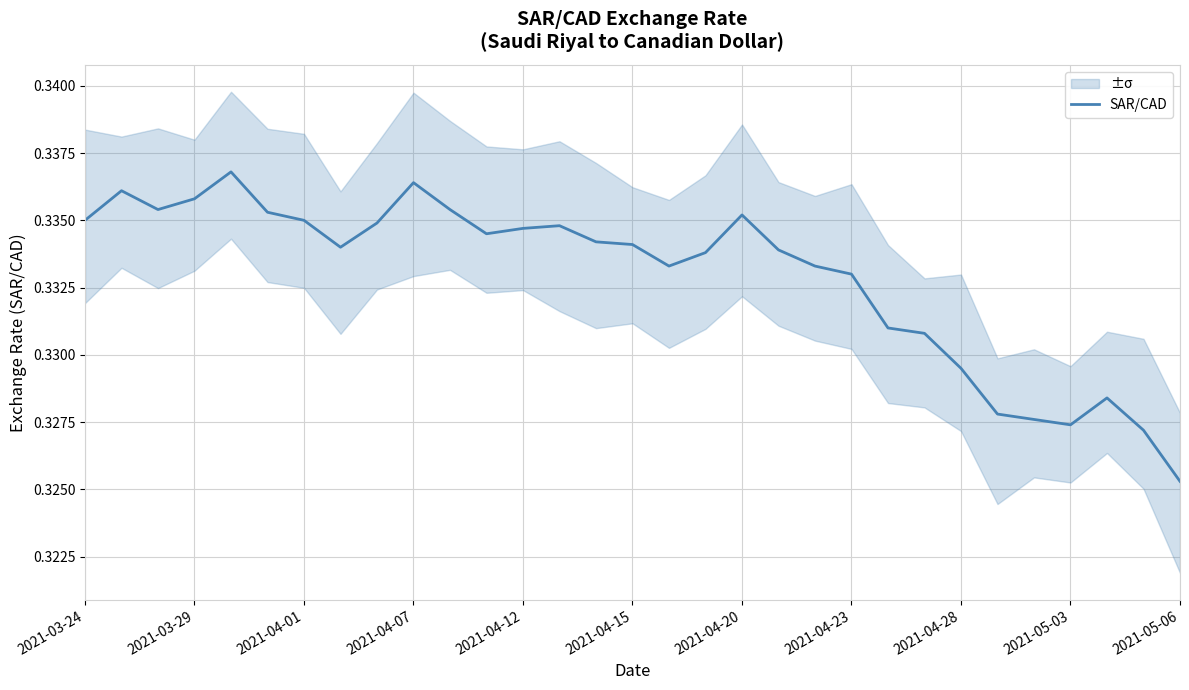

What is the sum of the values at 17 and 20?

0.7